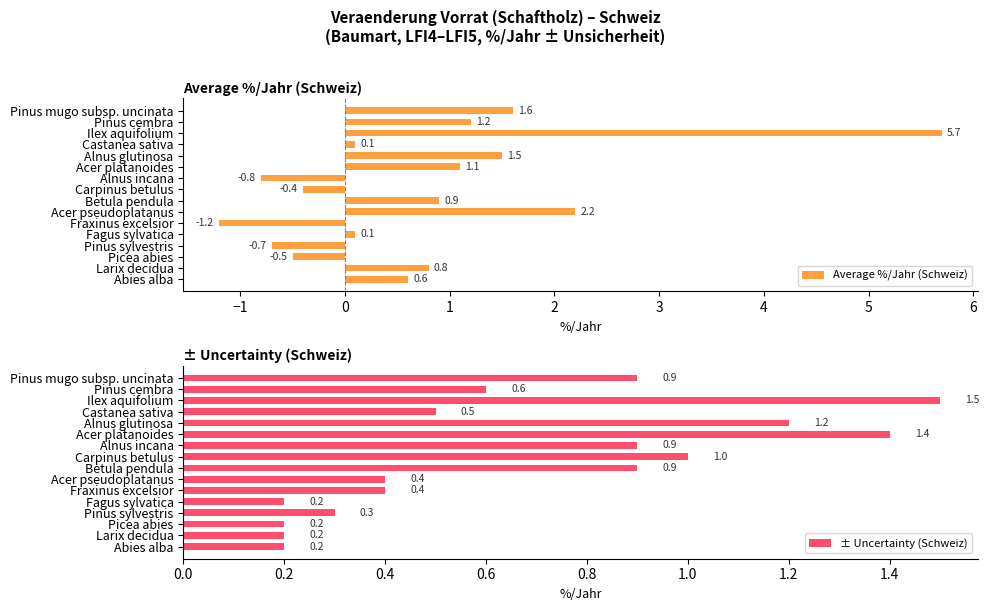

How many values in Average %/Jahr (Schweiz) are above zero?

11